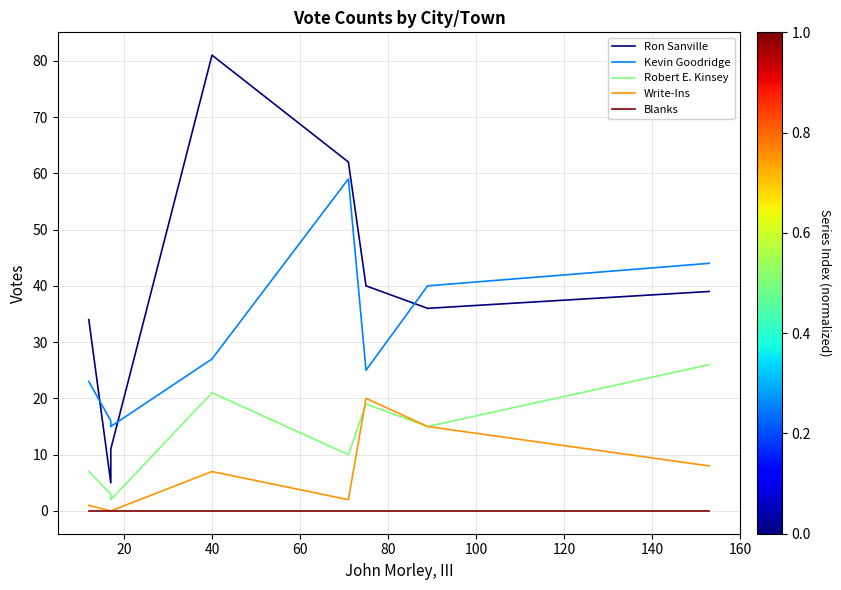

True or false: Kevin Goodridge has a value of 16 at 100.

False